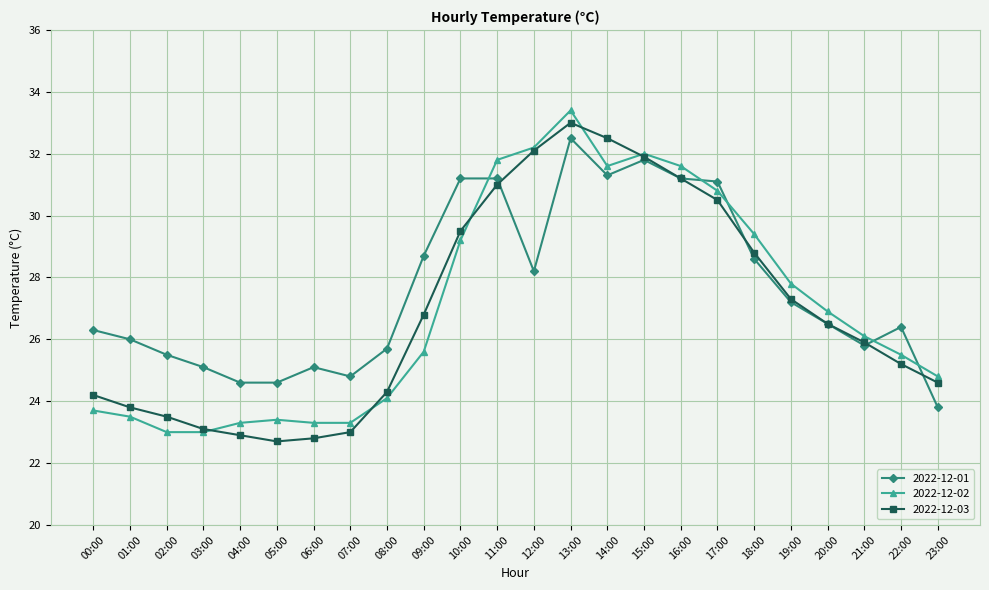

How many data points does each series have?

24